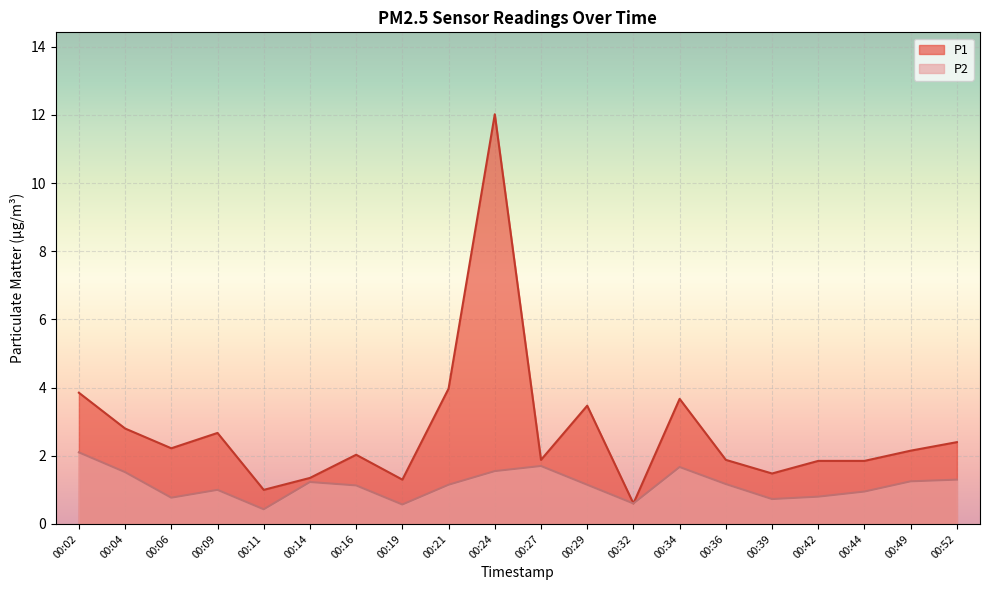

What is the difference between the highest and lowest values at 00:29?

2.3